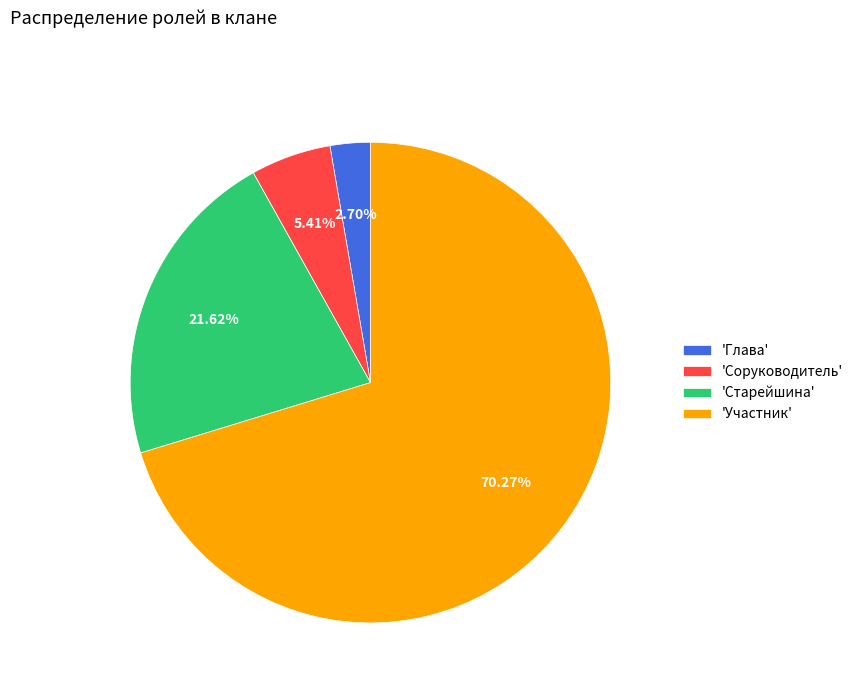

Which category has the biggest portion of the pie?

'Участник'